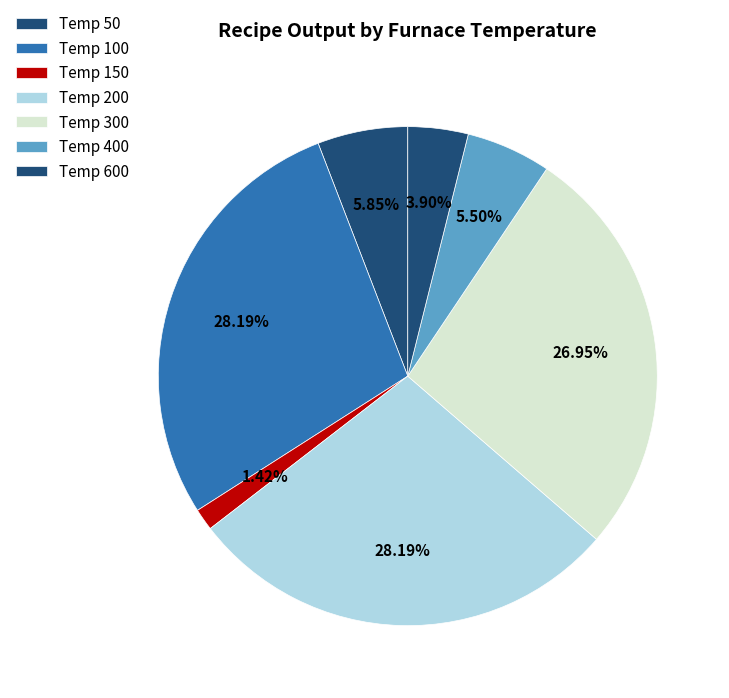

How many segments does this pie chart have?

7